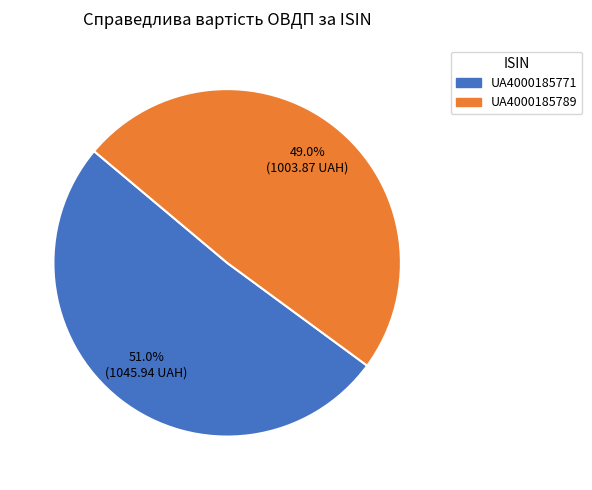

How many segments does this pie chart have?

2